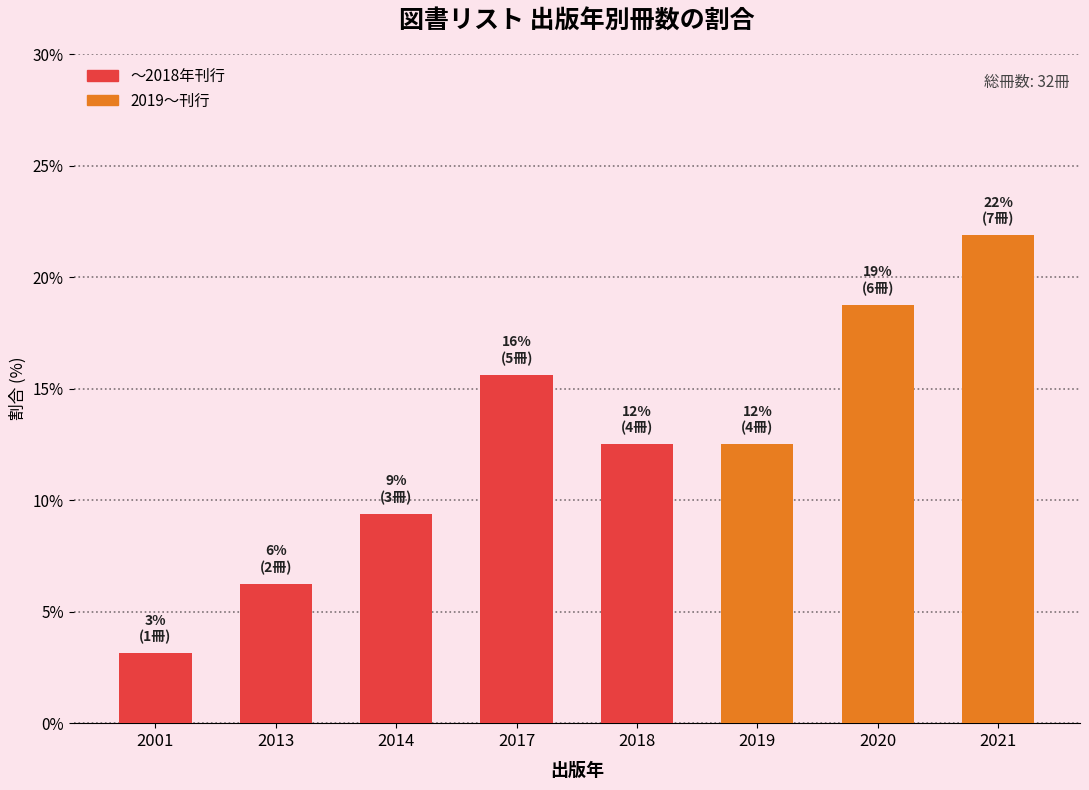

Count the number of values greater than 12.

5